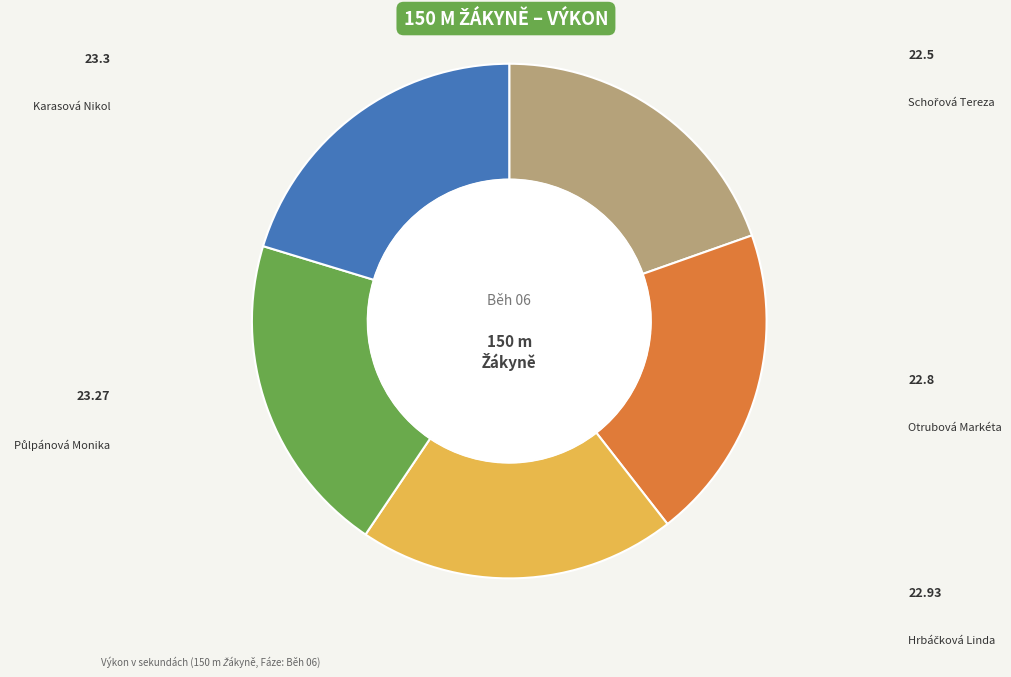

How much of the chart is everything except Půlpánová Monika?

79.7%